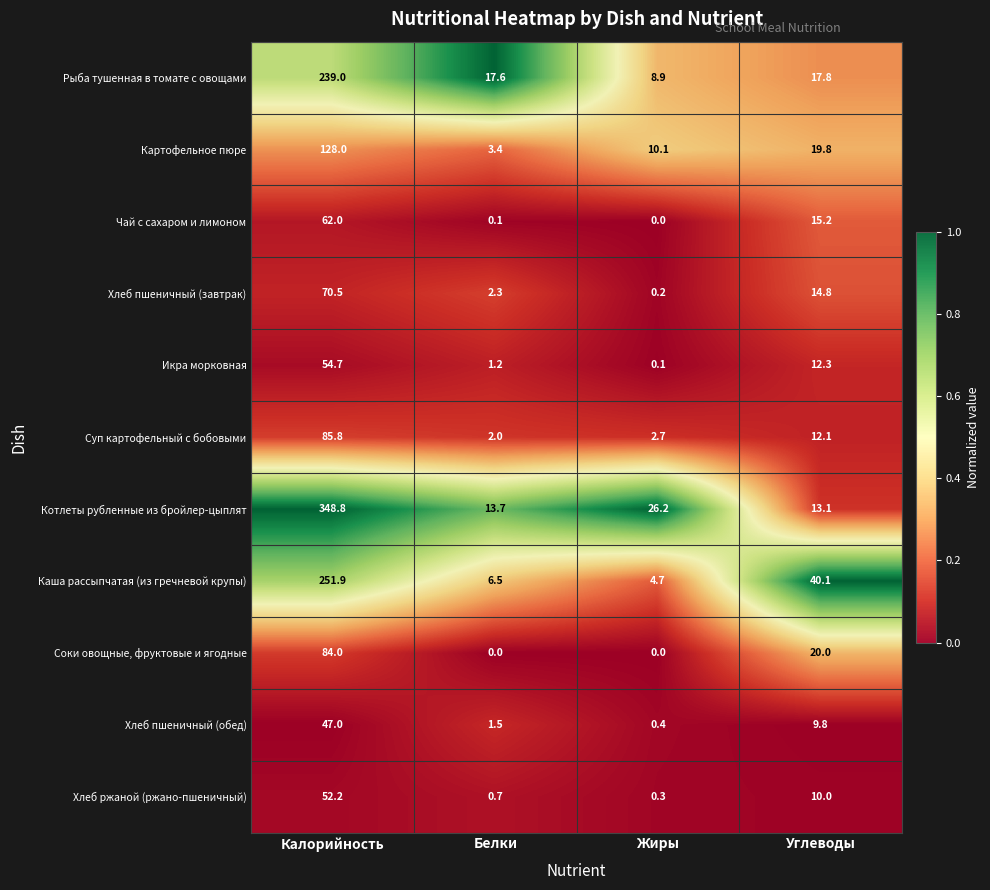

Which label corresponds to the largest value in the chart?

Калорийность